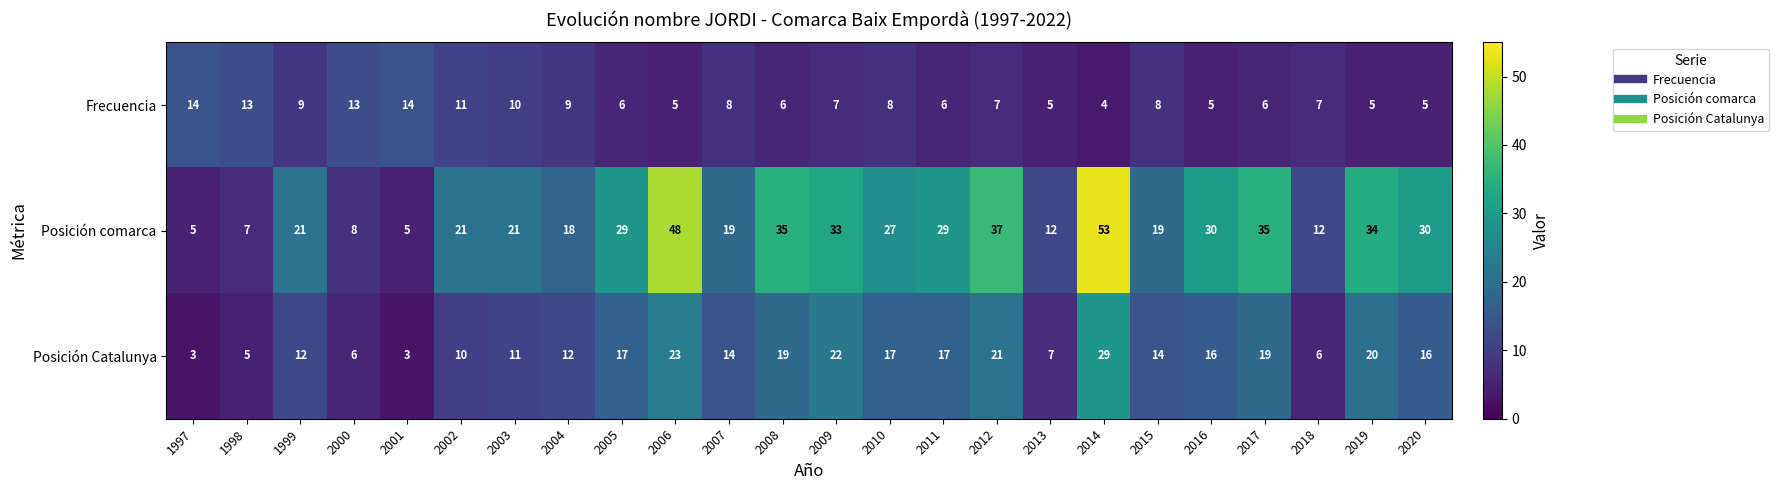

What is the sum of all Frecuencia values?

191